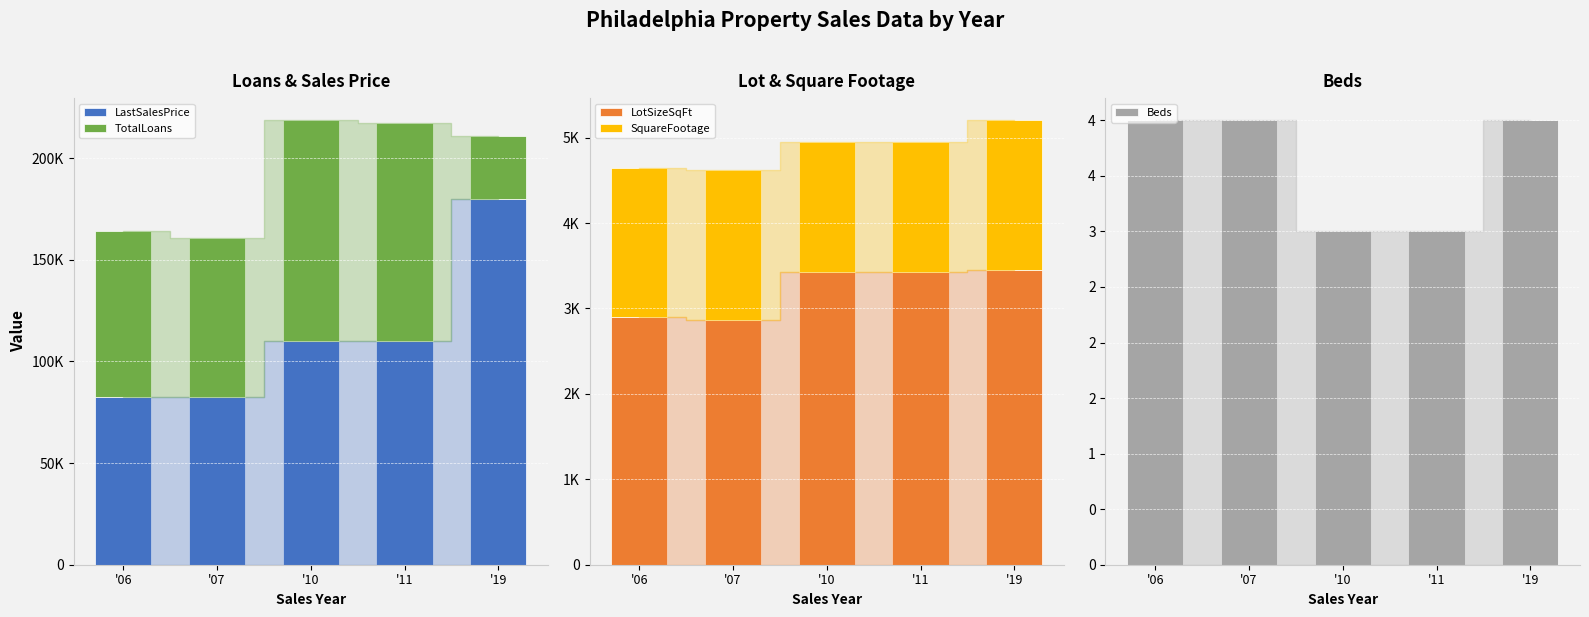

What are all the series names shown in the legend?

LastSalesPrice, TotalLoans, LotSizeSqFt, SquareFootage, Beds